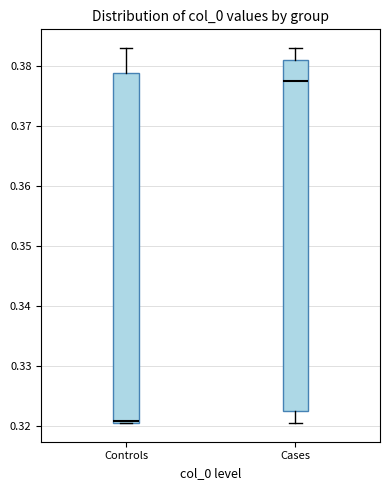

Reading left to right, transcribe this box plot: for each box, give where its median line is, the range the box spans, and where its two whiskers end, as read against the y-axis. The values are not printed on the chart, so give them approximately, as read against the axis.

Controls: median 0.321 (just above the box's lower edge), box 0.321 to 0.379, whiskers 0.321 to 0.383
Cases: median 0.378, box 0.323 to 0.381, whiskers 0.321 to 0.383